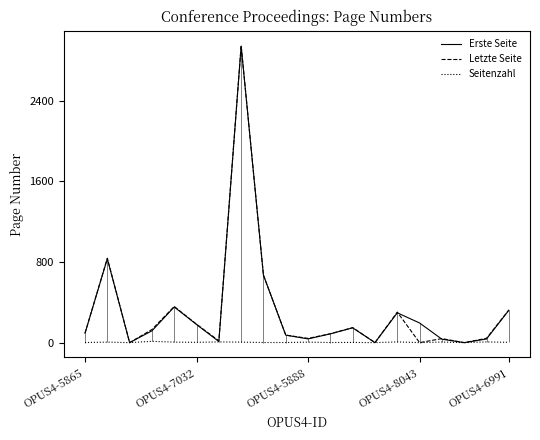

Rank the series at 13 from lowest to highest value.

Erste Seite, Letzte Seite, Seitenzahl